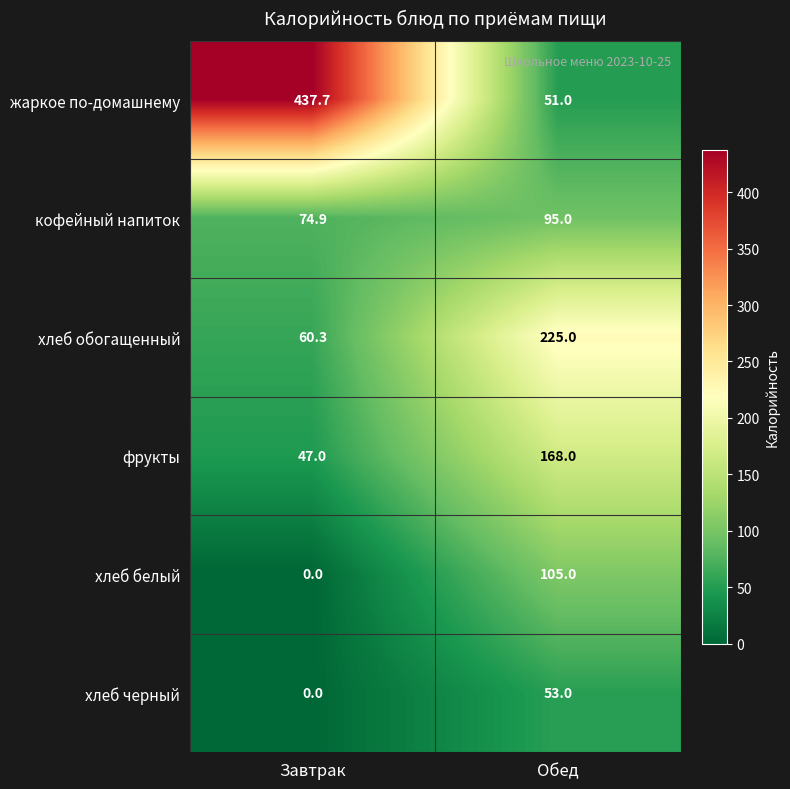

How many categories are shown in the chart?

2